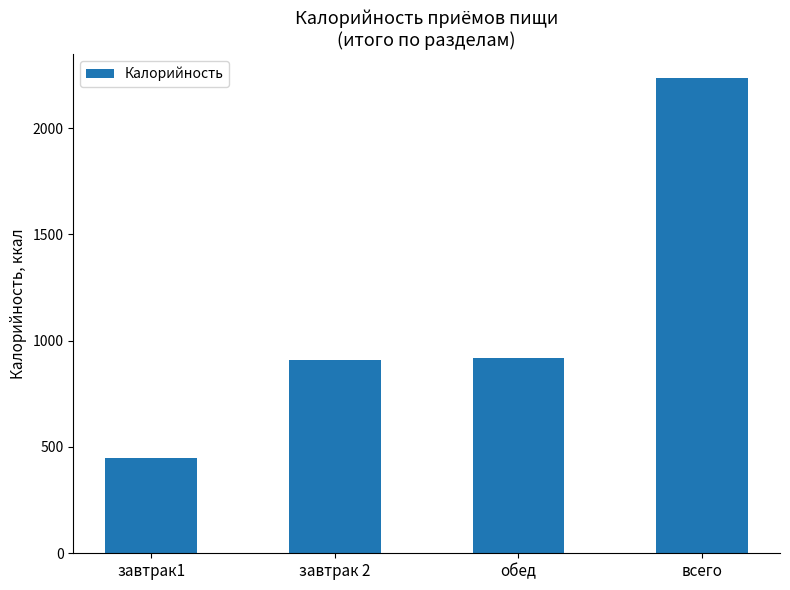

Which category has the lowest value across all series?

завтрак1